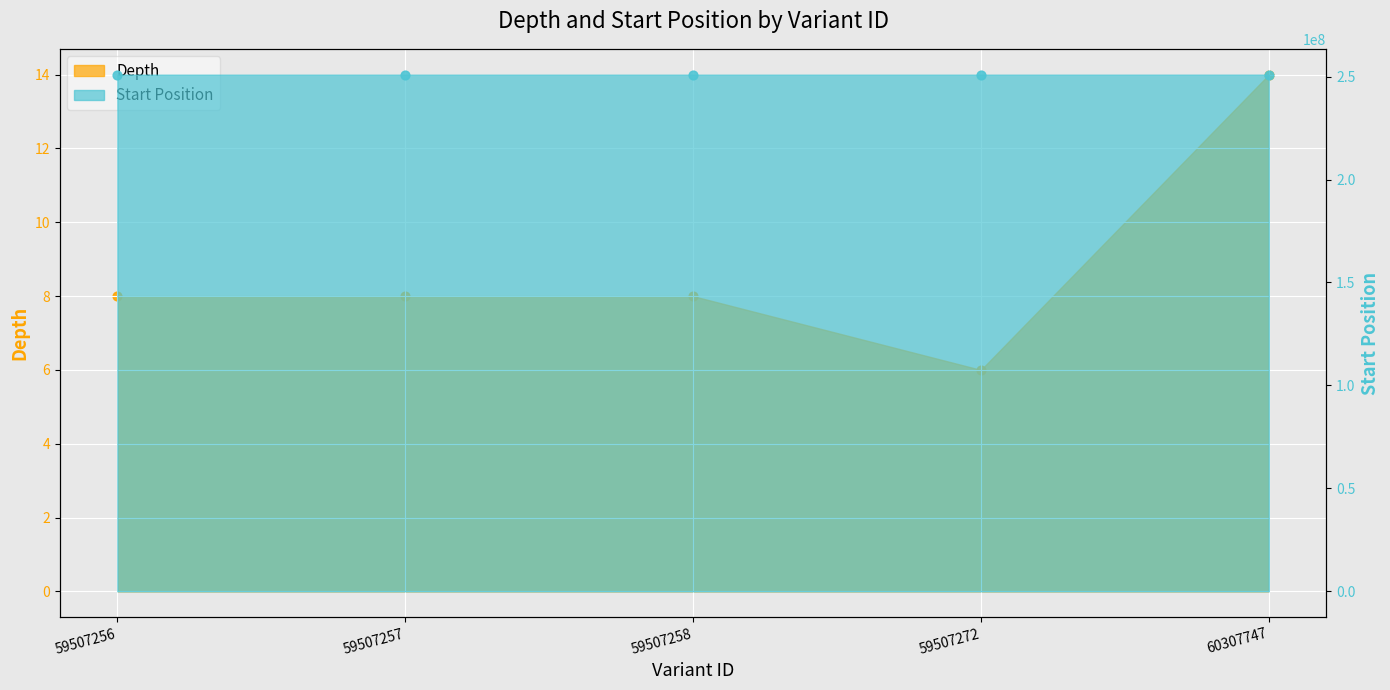

Which series has the largest total across all categories?

start